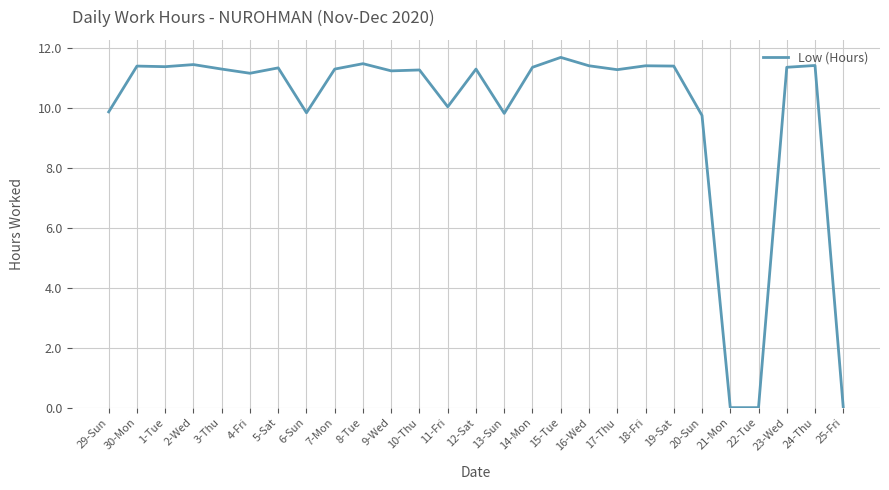

What is the change in value from 15-Tue to 22-Tue?

-11.7